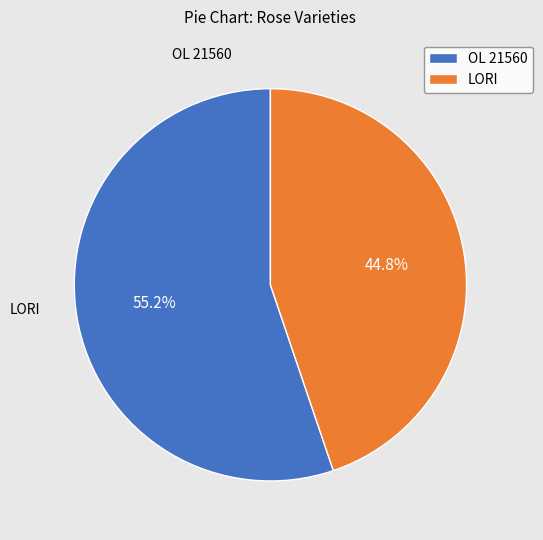

Which category has the biggest portion of the pie?

OL 21560